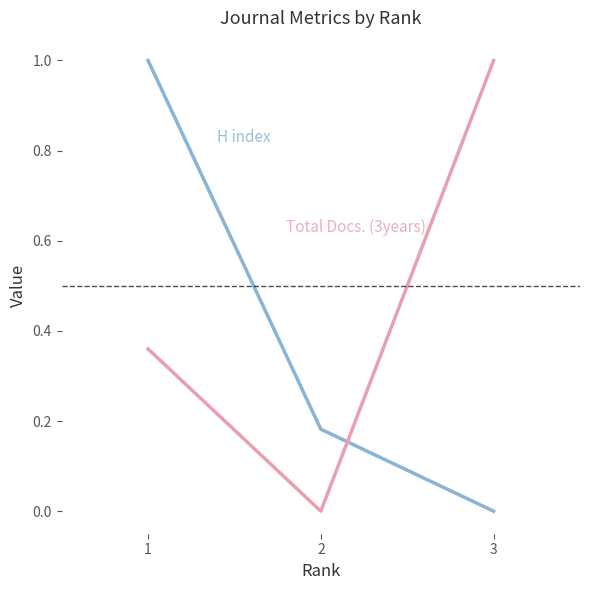

What is the maximum value shown in the chart?

1.0